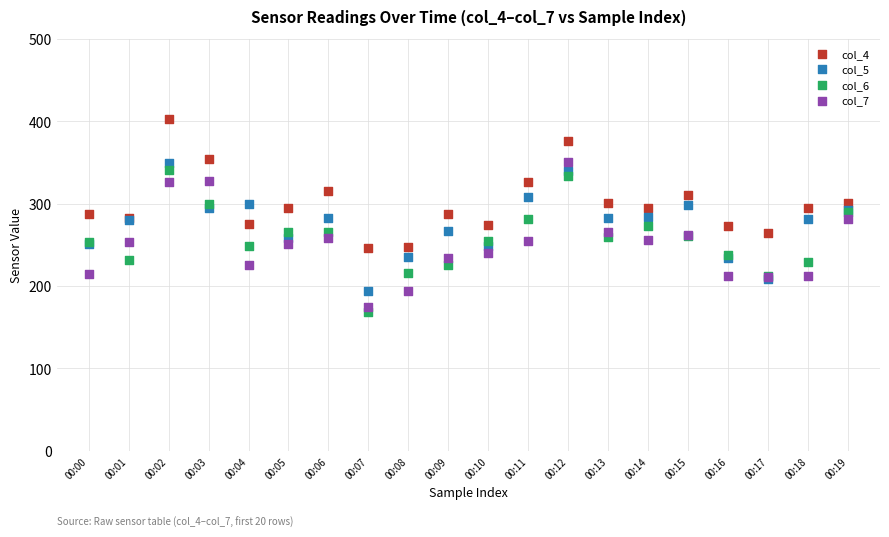

Which series contains the highest Y value?

col_4